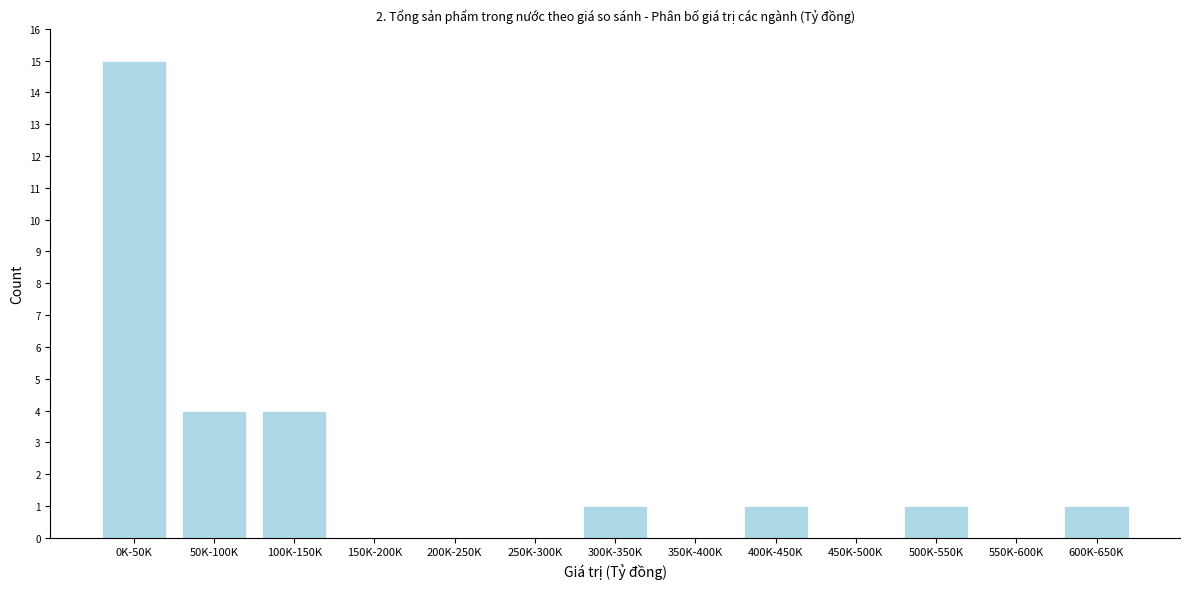

Reading right to left, extract all data points from this chart.

600K-650K=1	550K-600K=0	500K-550K=1	450K-500K=0	400K-450K=1	350K-400K=0	300K-350K=1	250K-300K=0	200K-250K=0	150K-200K=0	100K-150K=4	50K-100K=4	0K-50K=15